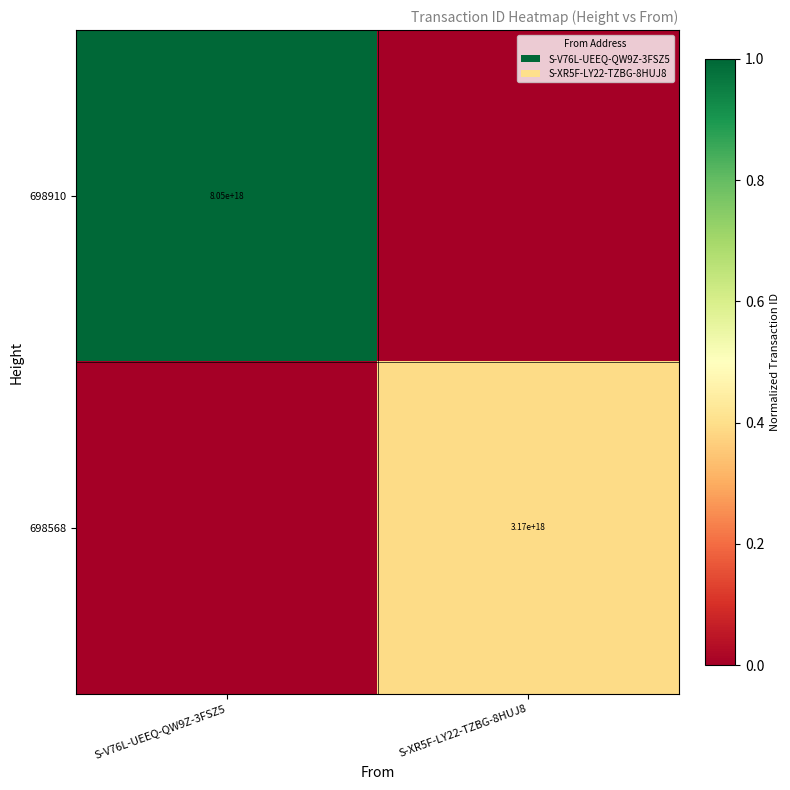

True or false: 698910 has a value of 8050000000000000000 at S-V76L-UEEQ-QW9Z-3FSZ5.

True